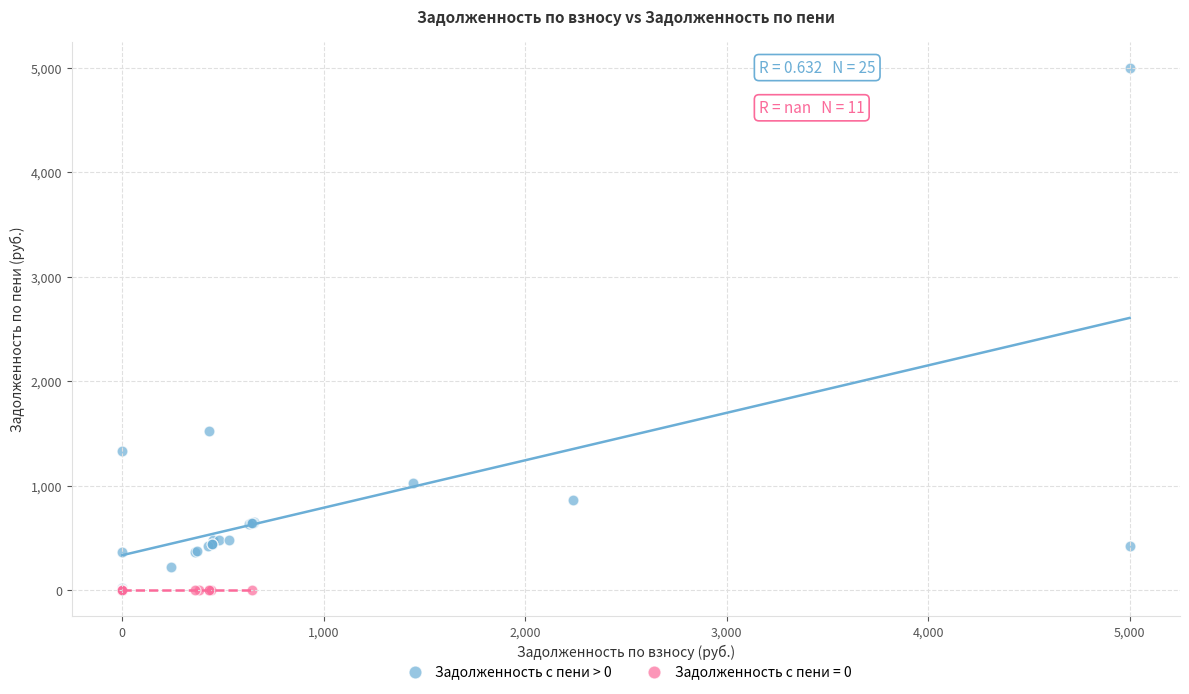

Which series contains the highest Y value?

Задолженность с пени > 0